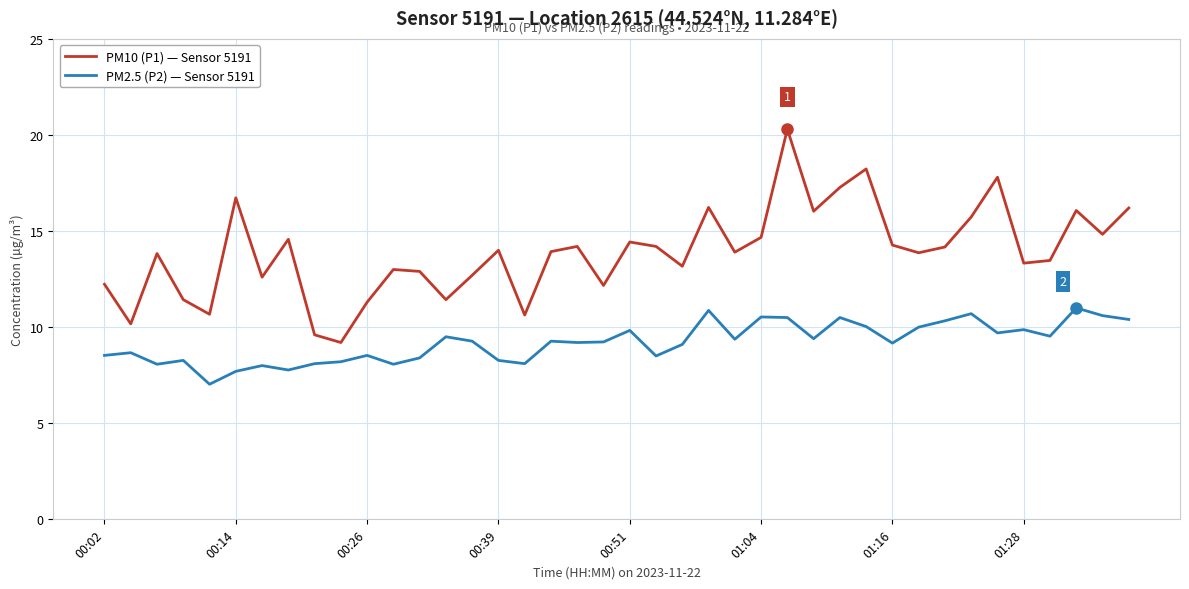

Which series has the widest spread of values?

PM10 (P1) — Sensor 5191